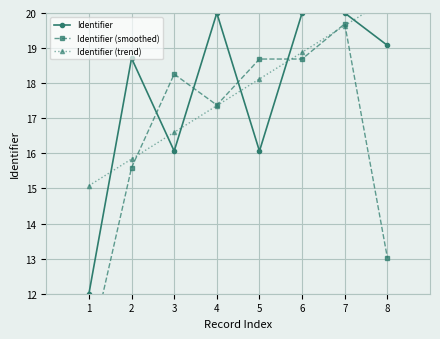

At which category is the sum across all series the highest?

7